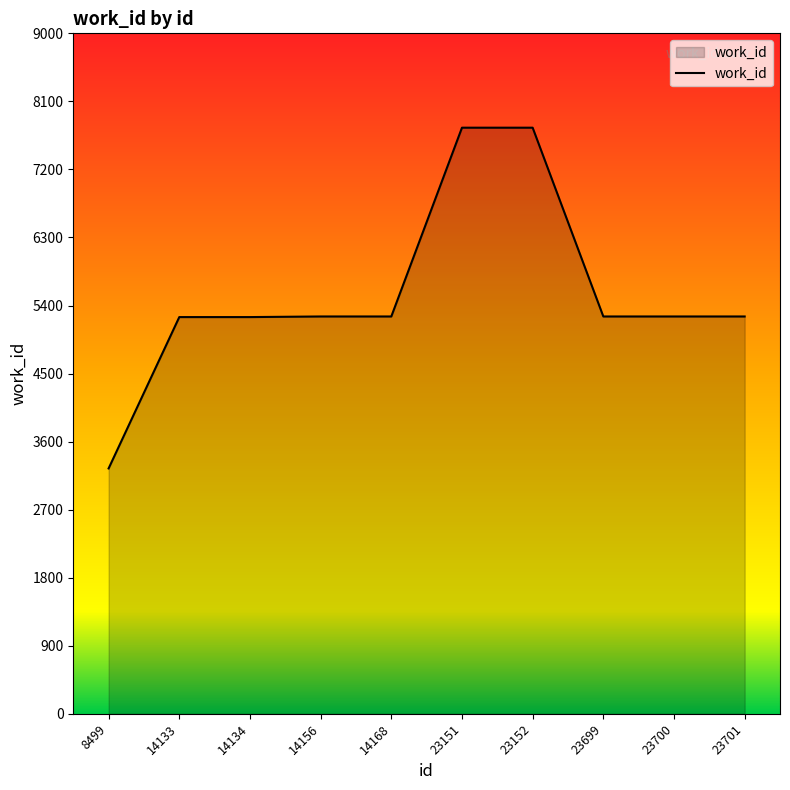

What is the change in value from 8499 to 23701?

+2010